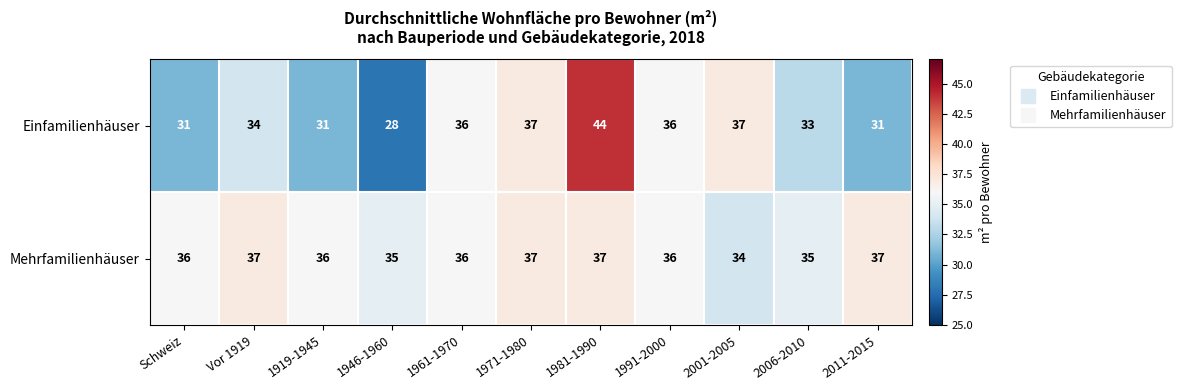

Count the number of data series in this chart.

2